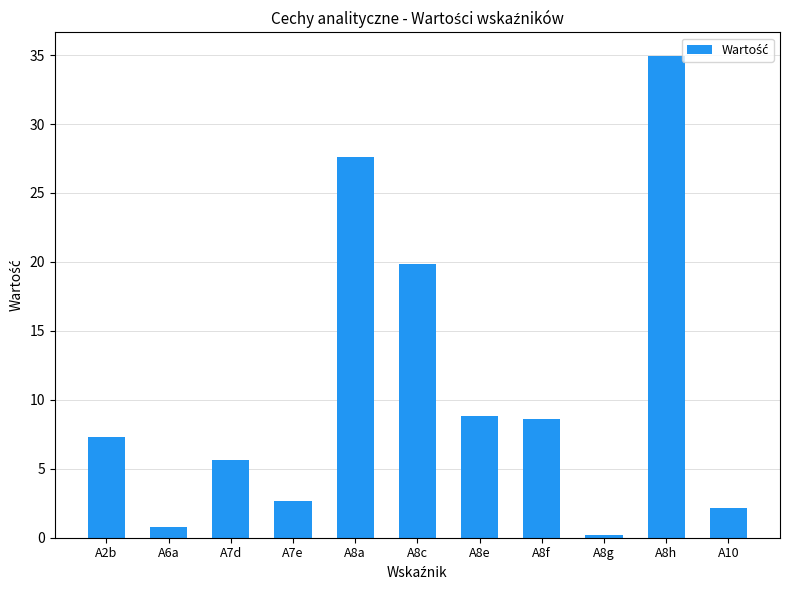

What is the difference between the maximum and minimum values?

34.7